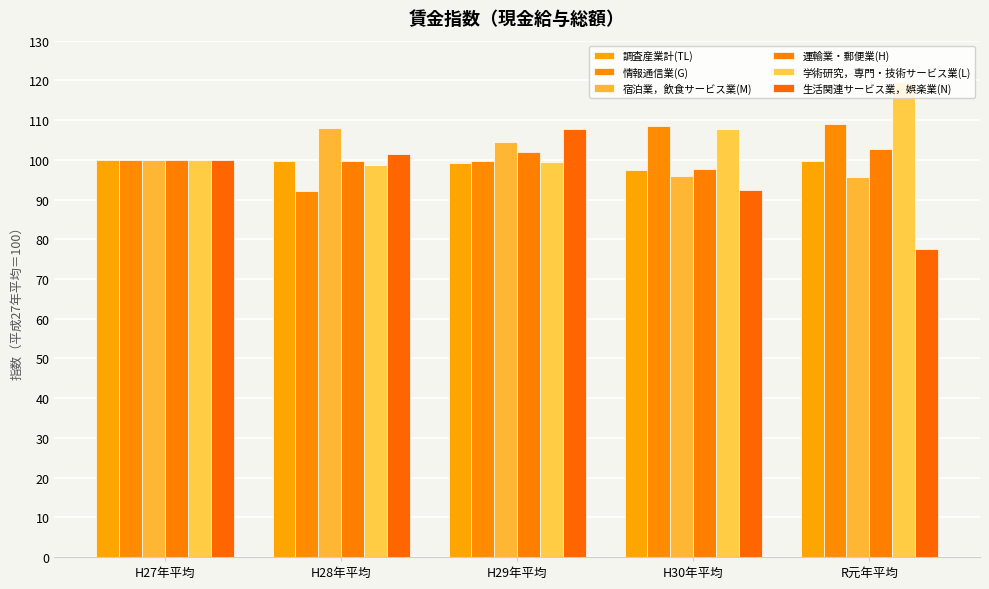

How many data points does each series have?

5